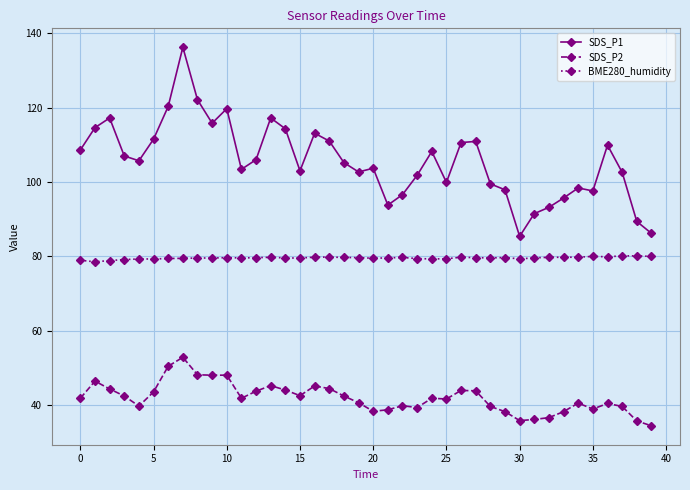

What is the lowest value of the SDS_P1 series?

85.4